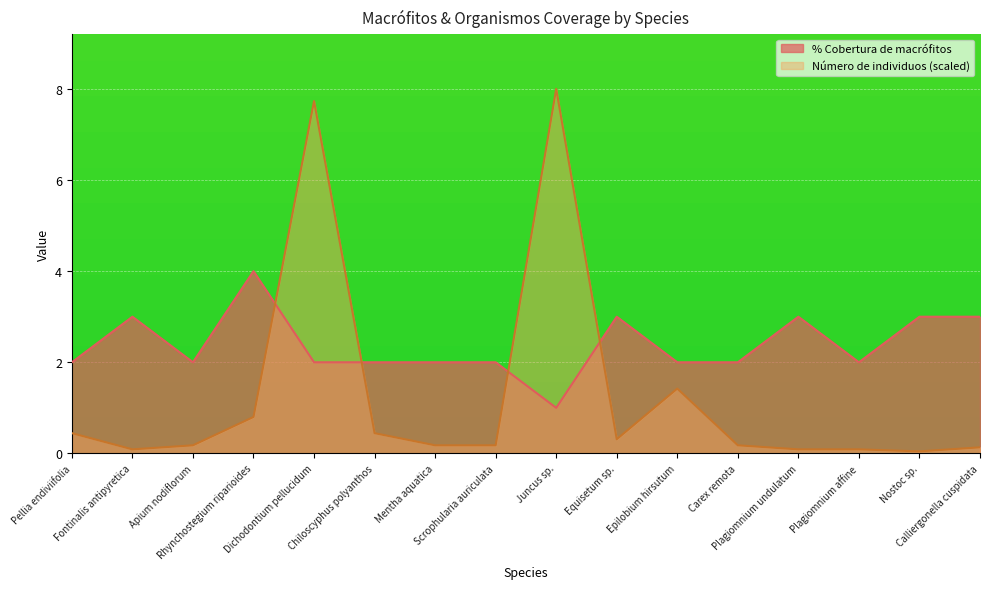

How many interior local valleys does the Número de individuos series have?

3